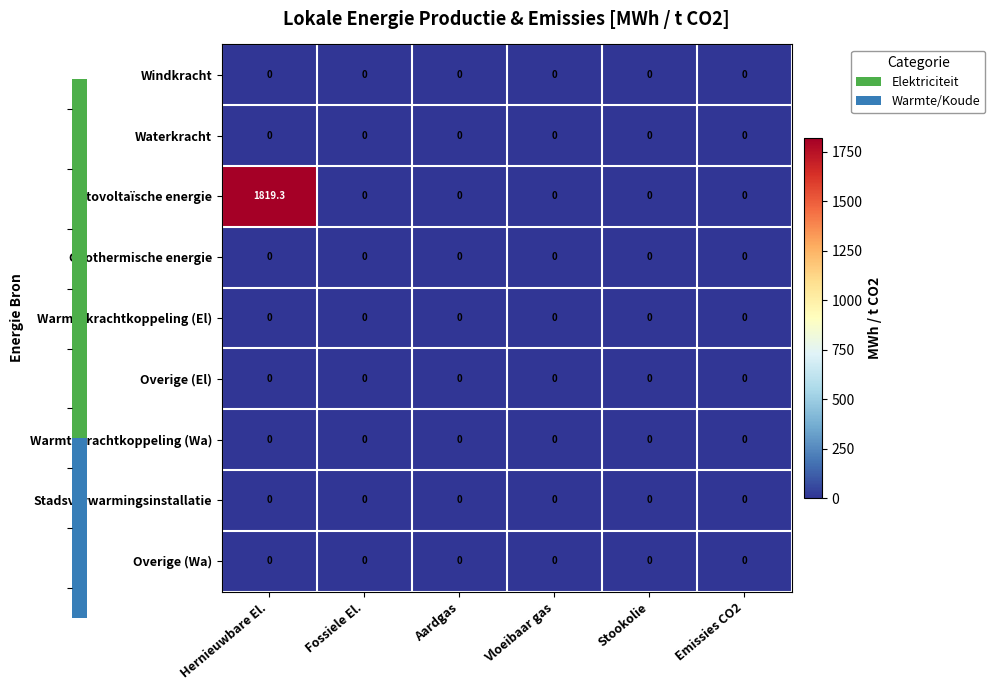

Which series changed the most between Hernieuwbare El. and Aardgas?

Fotovoltaïsche energie